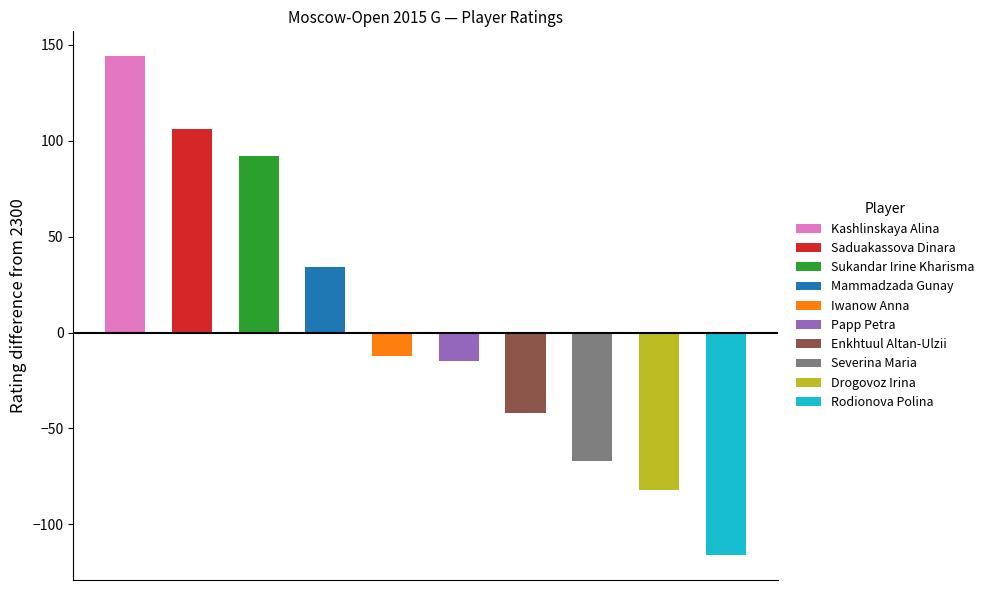

List the labels in order of value, smallest first.

Rodionova Polina, Drogovoz Irina, Severina Maria, Enkhtuul Altan-Ulzii, Papp Petra, Iwanow Anna, Mammadzada Gunay, Sukandar Irine Kharisma, Saduakassova Dinara, Kashlinskaya Alina